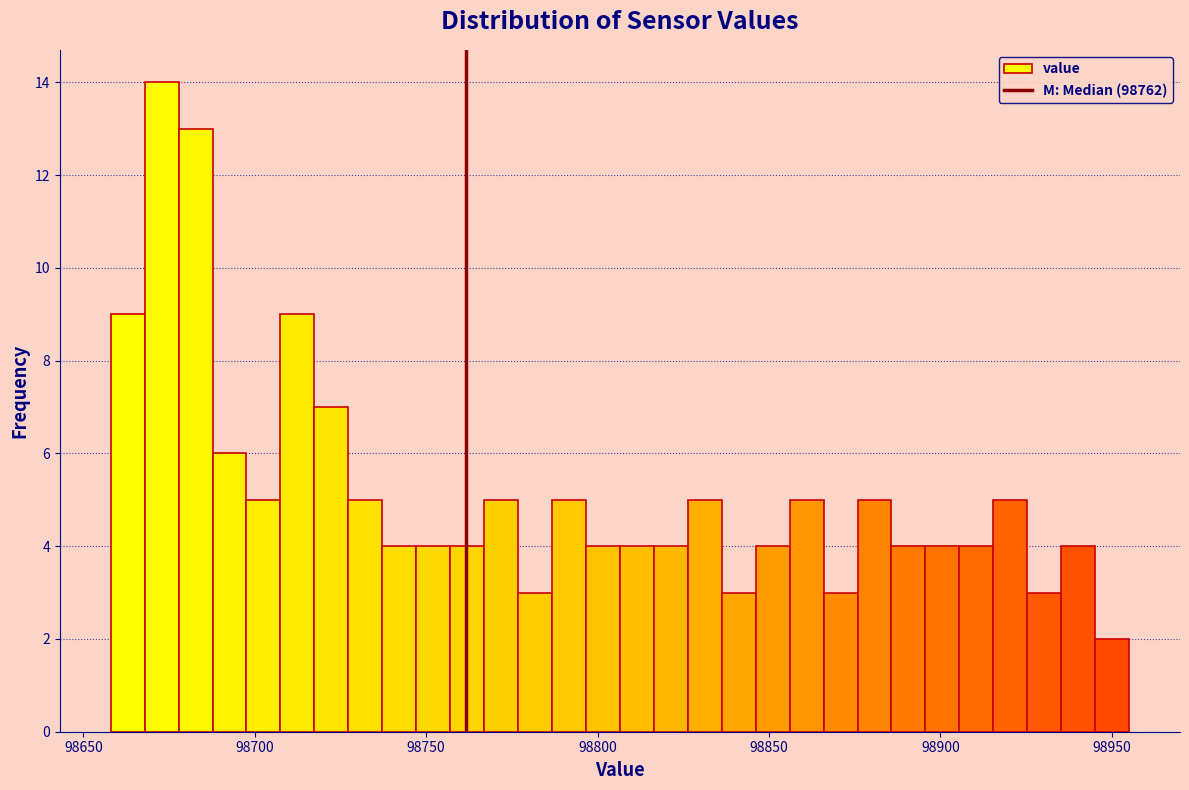

Around what value on the x-axis is the tallest bar? Give the approximate position of its centre, as read against the axis.

98675